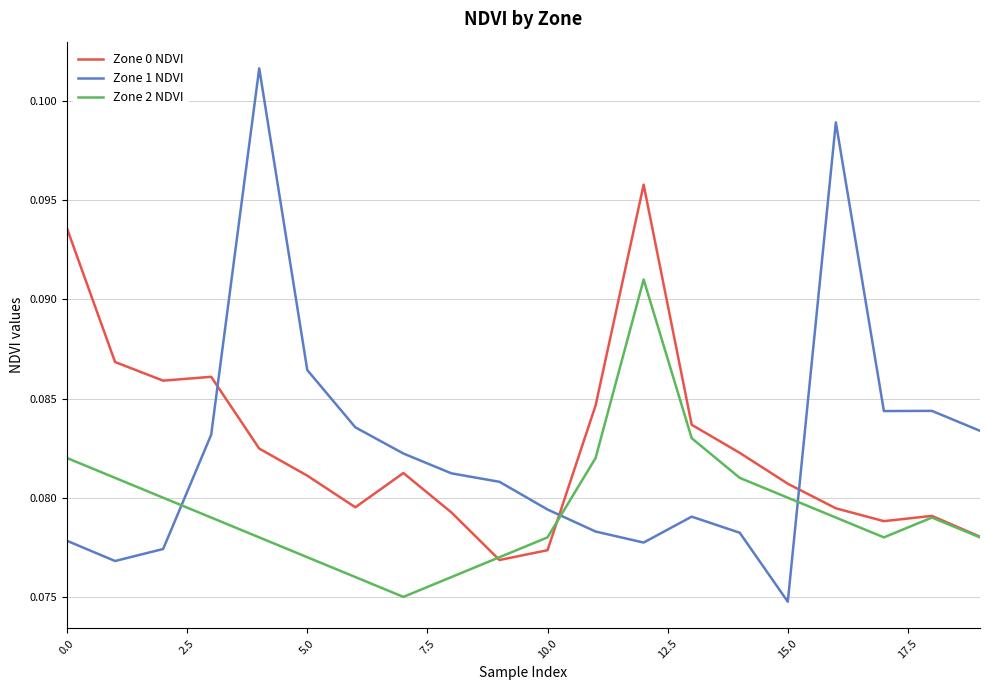

How many interior local peaks does the Zone 2 NDVI series have?

2